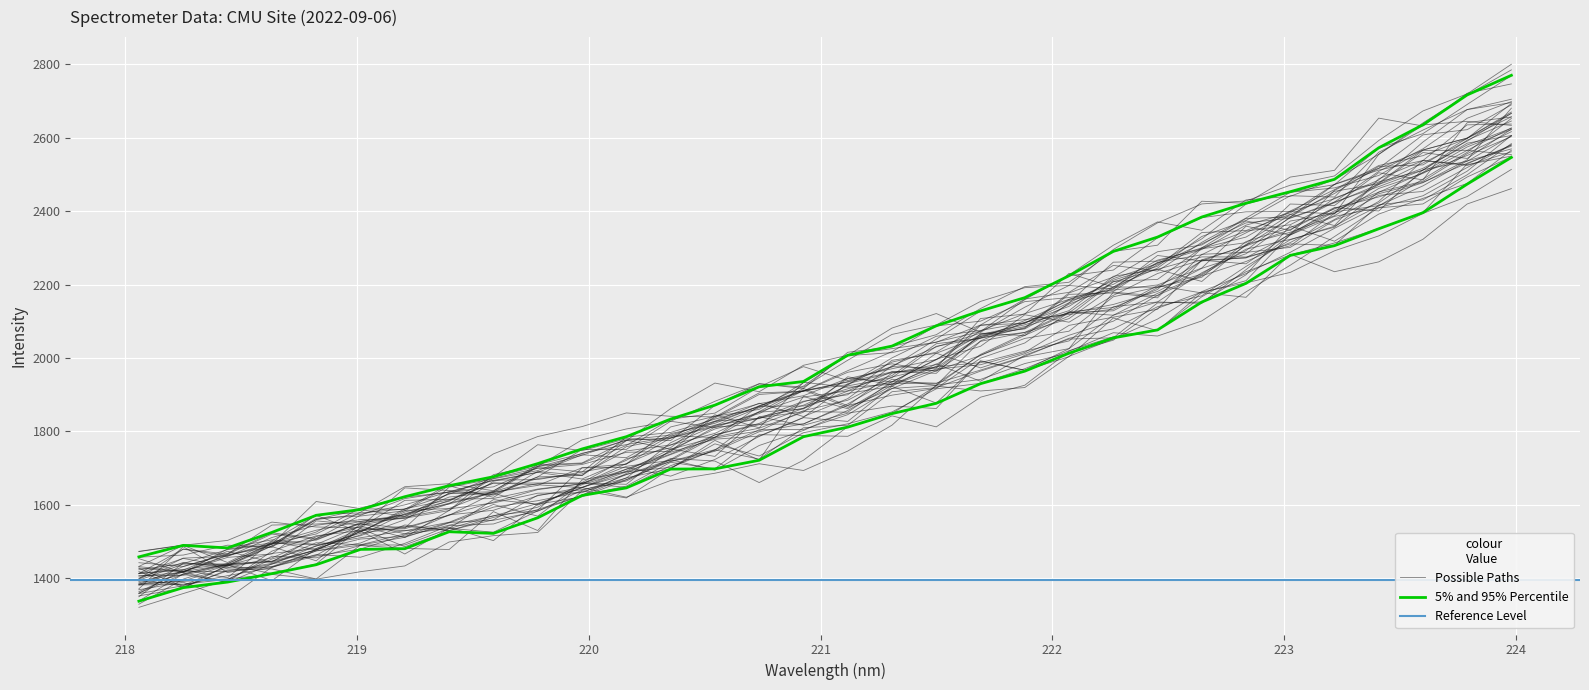

What is the change in value from 222.0721 to 223.7895?

+453.6